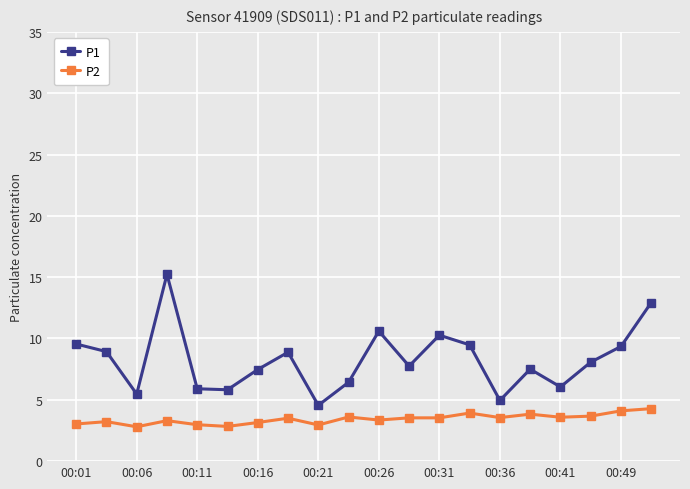

Does the chart display data point markers on the line(s)?

Yes